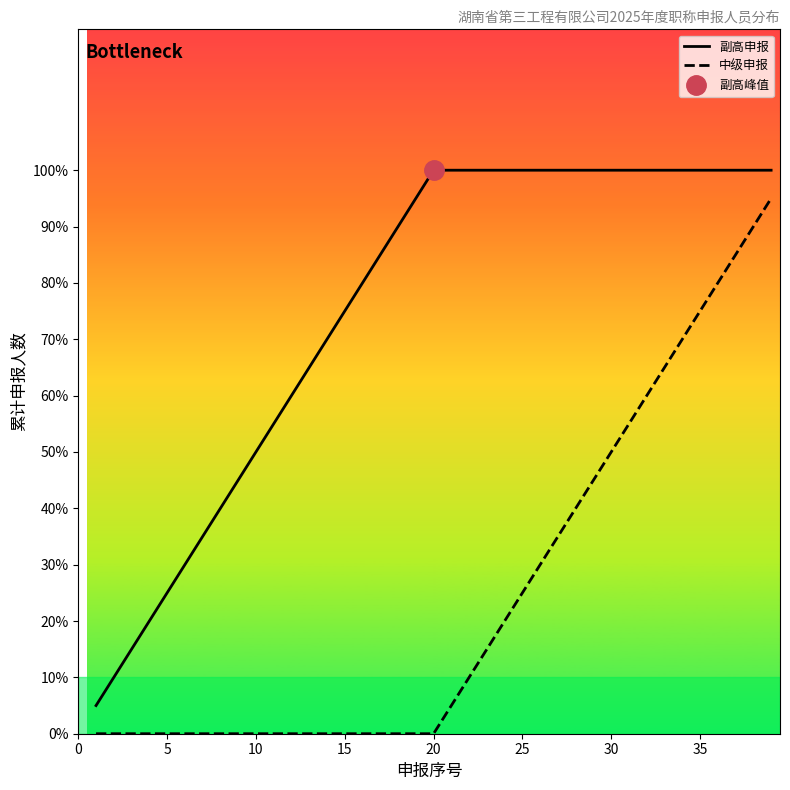

How many data points in 副高申报 are less than 20?

19